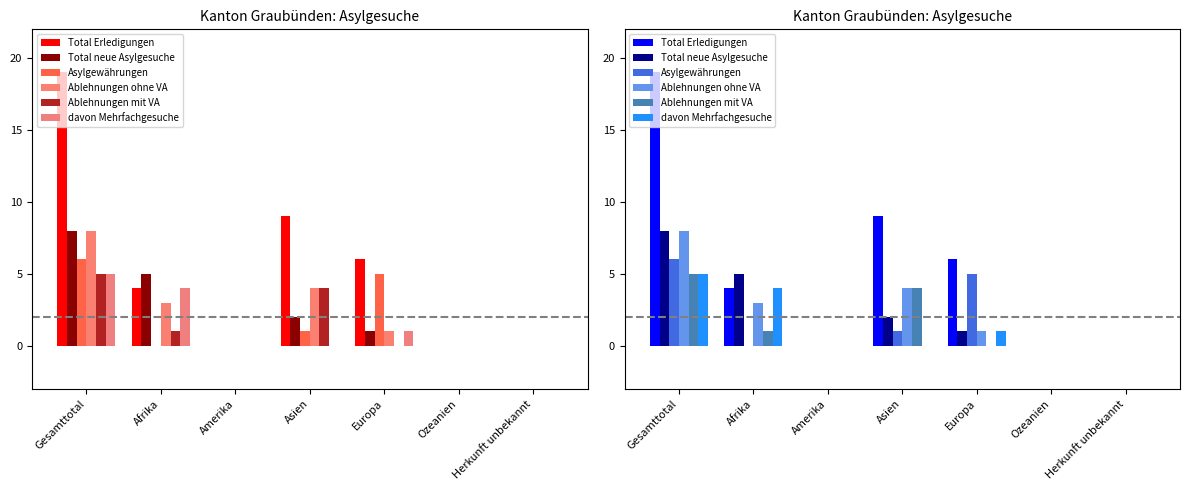

Are the bars horizontal?

No